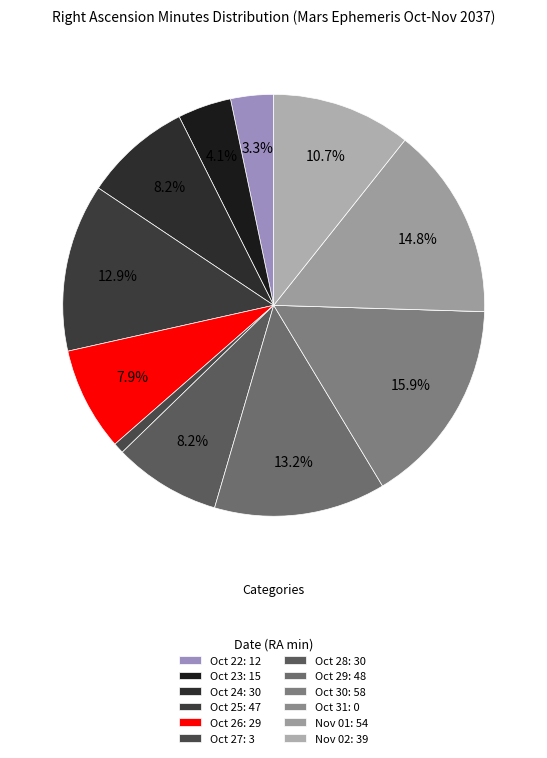

Count the number of slices in the pie.

12